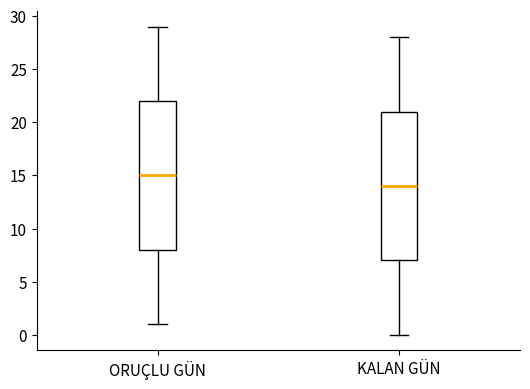

Where does the lower whisker of the box for ORUÇLU GÜN end on the y-axis? The values are not printed on the chart, so give them approximately, as read against the axis.

1